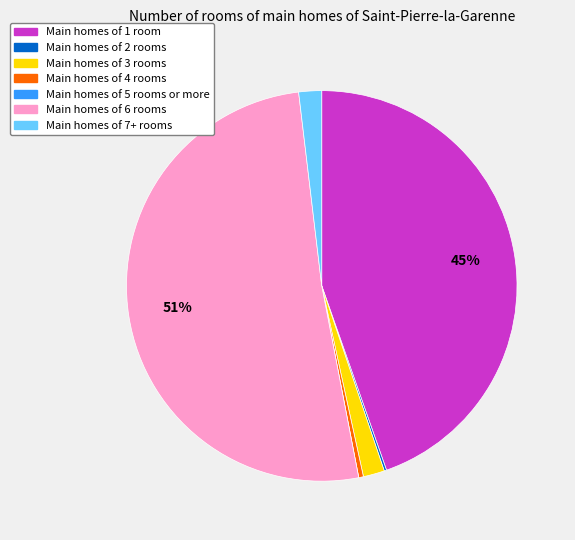

To the nearest percent, what is the average slice percentage?

14%